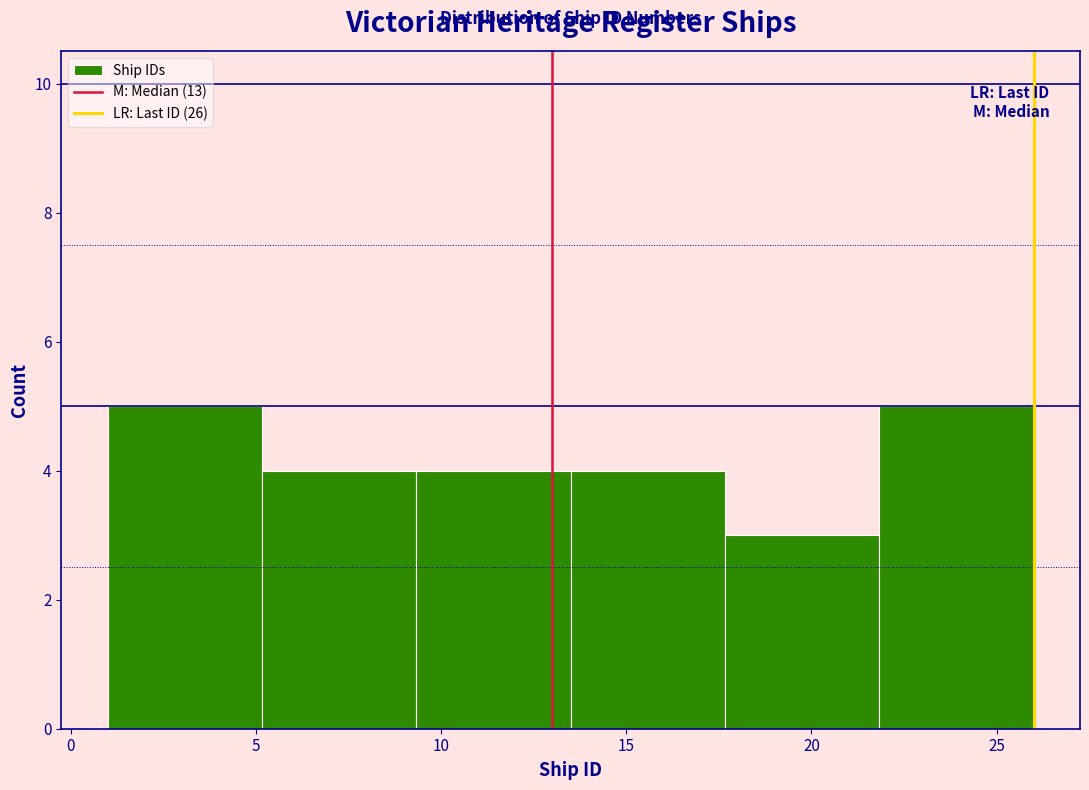

Reading left to right, transcribe this chart: for each bar, give the range it covers on the x-axis and its height. Neither the bar edges nor the heights are printed on the chart, so give them approximately, as read against the axes.

1.0 to 5.0: 5
5.0 to 9.5: 4
9.5 to 13.5: 4
13.5 to 17.5: 4
17.5 to 22.0: 3
22.0 to 26.0: 5